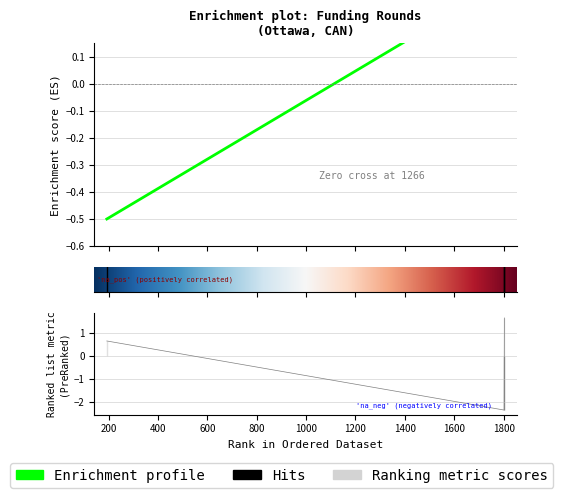

Reading left to right, list all the values displayed in this chart.

raised_amount_usd: 193=-0.5	1802=0.4	1803=0.5
funded_year: 193=0.7	1802=-2.3	1803=1.7